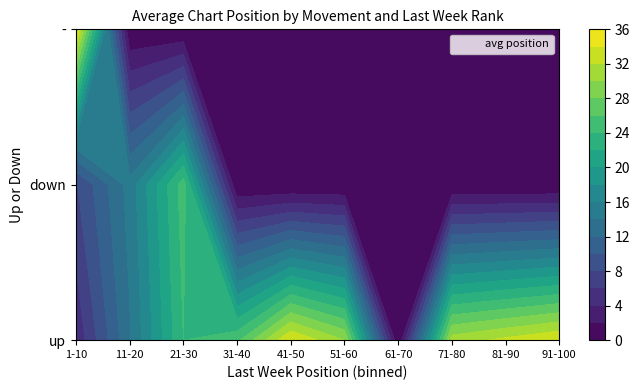

The up series shows 4 at 4. True or false?

True